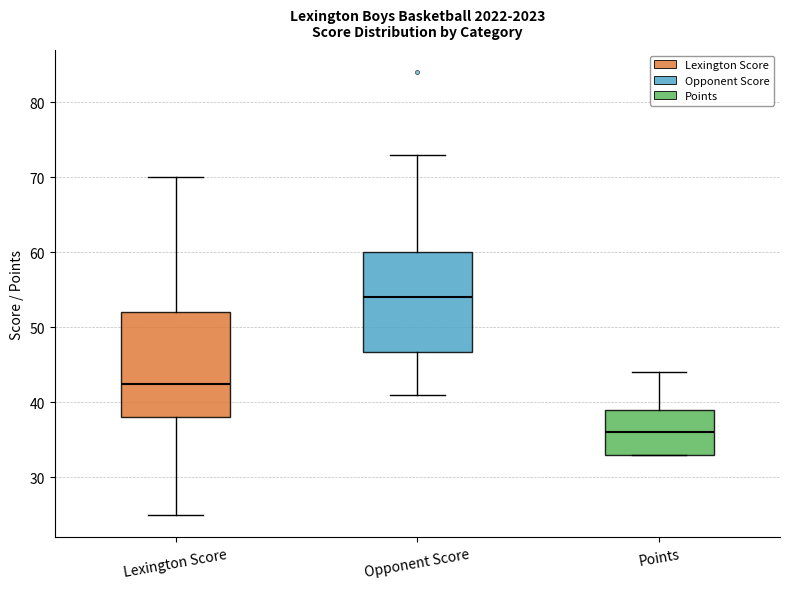

Reading left to right, transcribe this box plot: for each box, give where its median line is, the range the box spans, and where its two whiskers end, as read against the y-axis. The values are not printed on the chart, so give them approximately, as read against the axis.

Lexington Score: median 43, box 38 to 52, whiskers 25 to 70
Opponent Score: median 54, box 47 to 60, whiskers 41 to 73
Points: median 36, box 33 to 39, whiskers 33 to 44